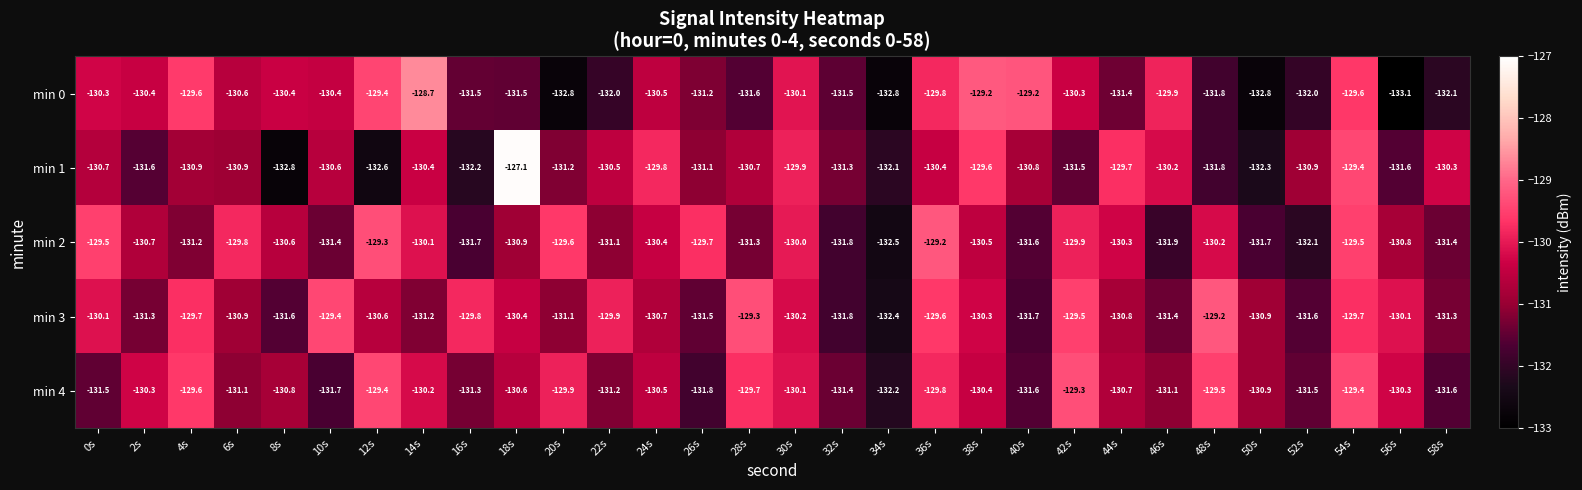

What is the total value across all series at 20s?

-654.6